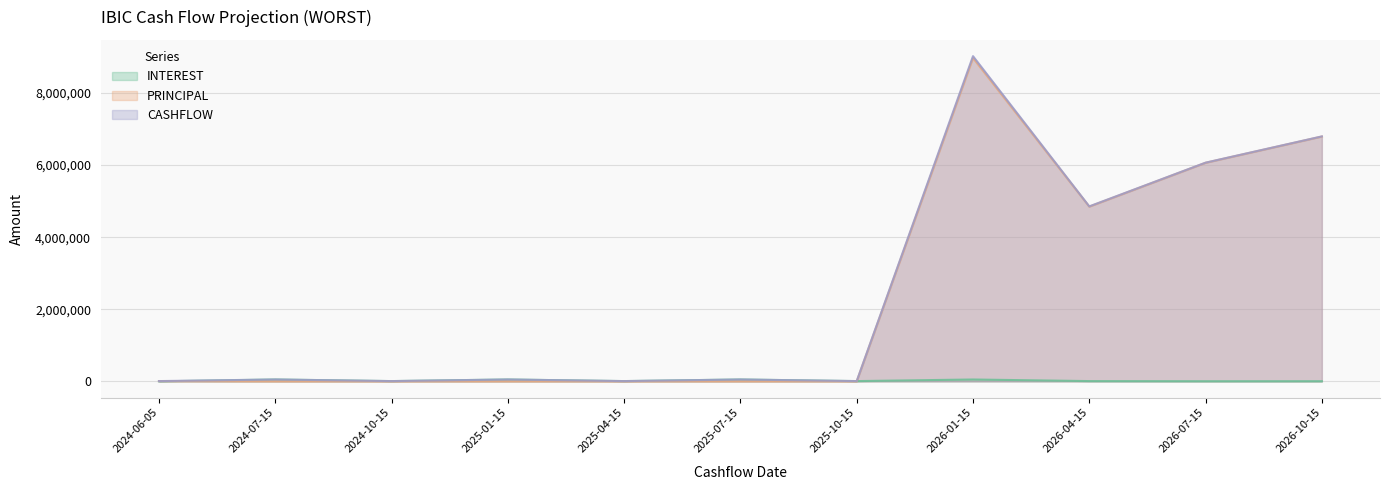

Rank the series at 2024-07-15 from lowest to highest value.

PRINCIPAL, INTEREST, CASHFLOW